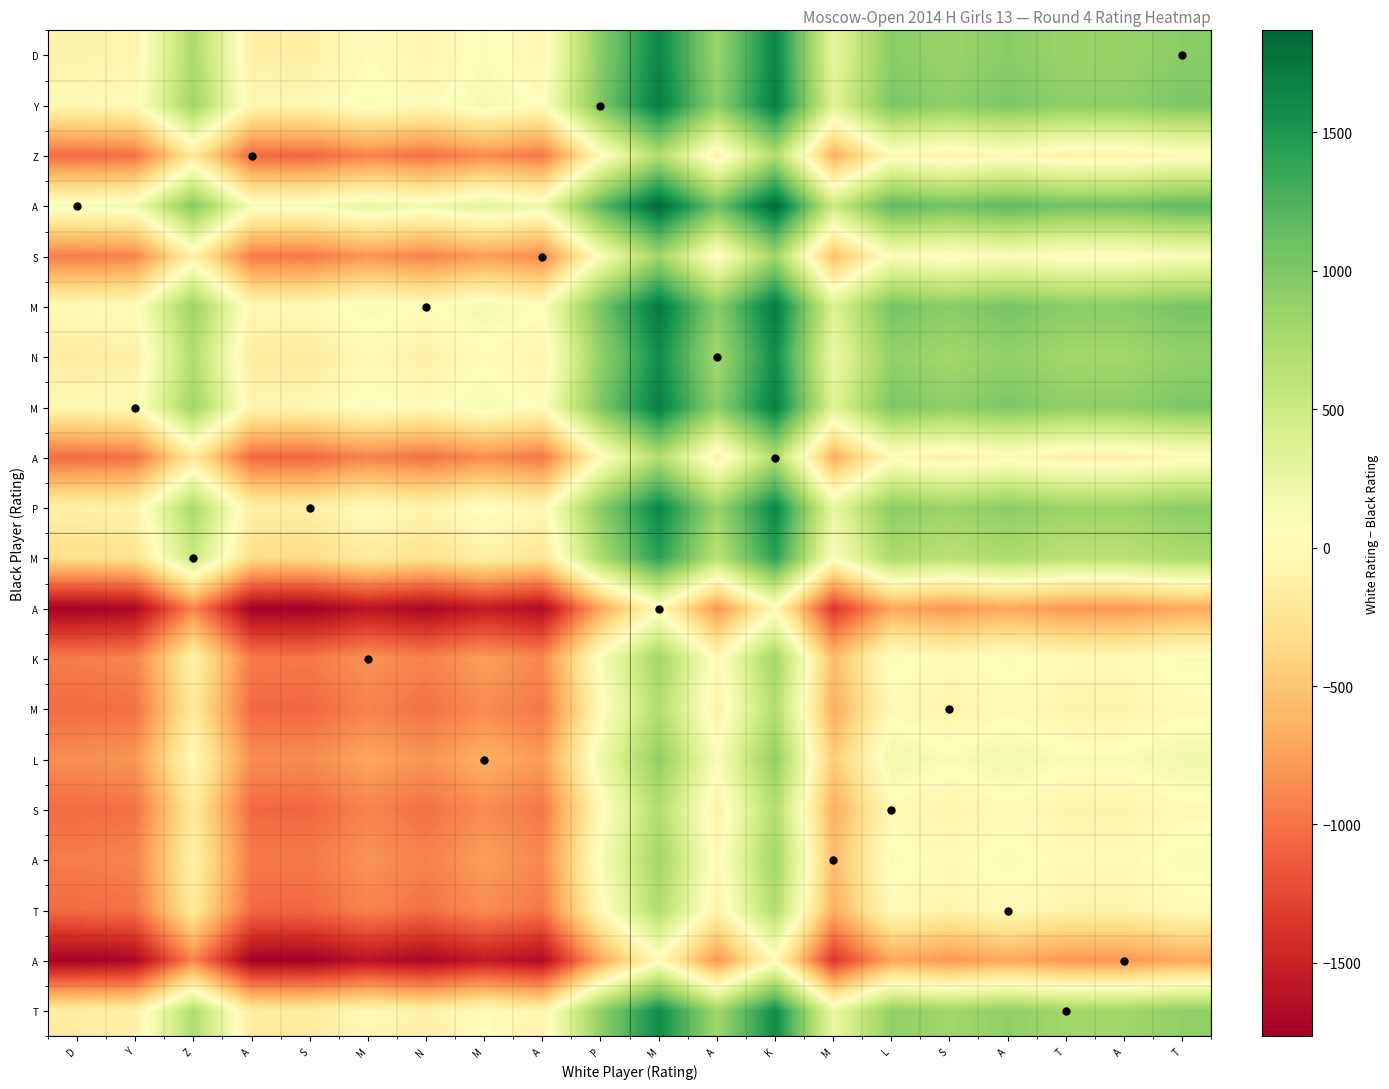

Between A and A, which is larger?

A